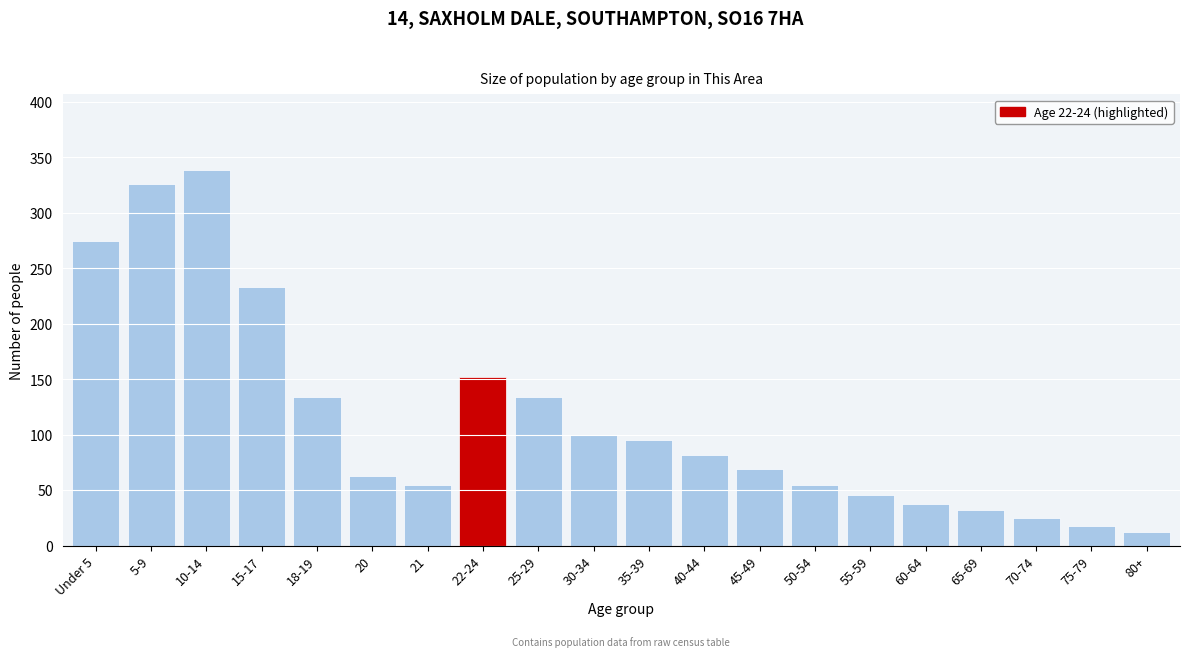

Reading left to right, extract all data points from this chart.

275	326	339	233	134	63	55	152	134	100	95	82	69	55	46	38	32	25	18	12